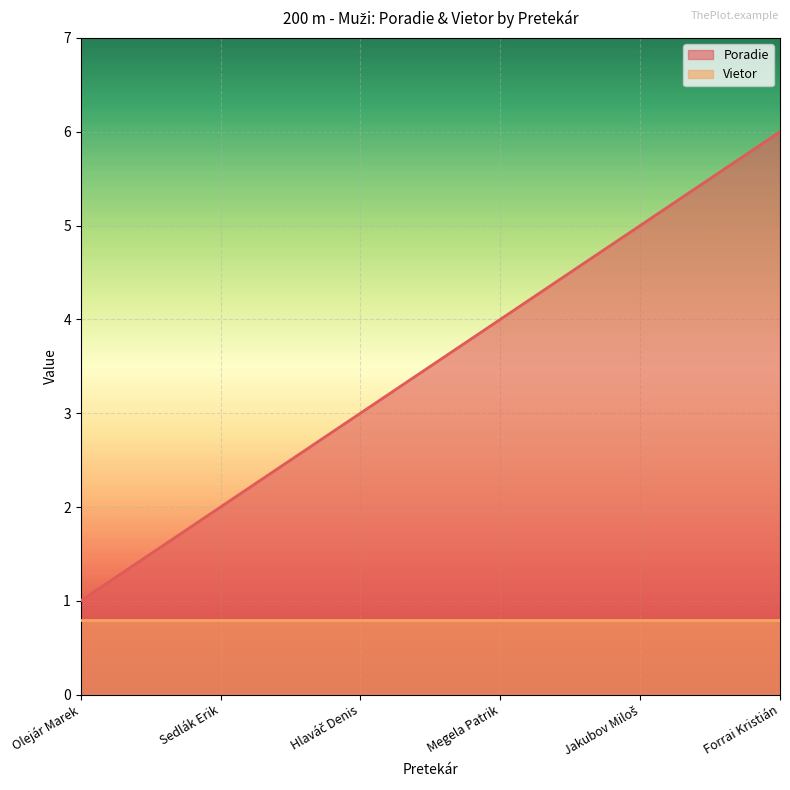

Which series changed the most between Sedlák Erik and Forrai Kristián?

Poradie